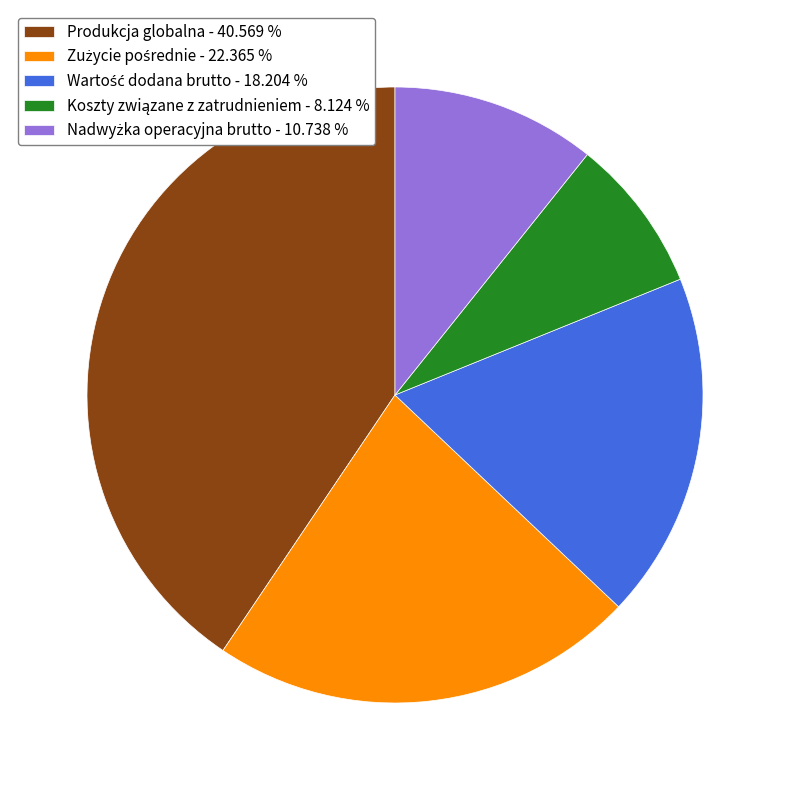

Is there any slice that represents more than half of the pie?

No